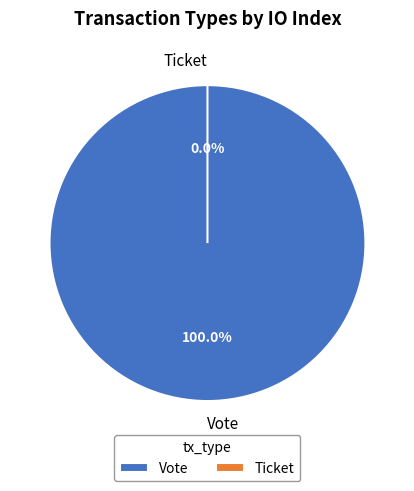

Which slice represents more than half of the pie?

Vote